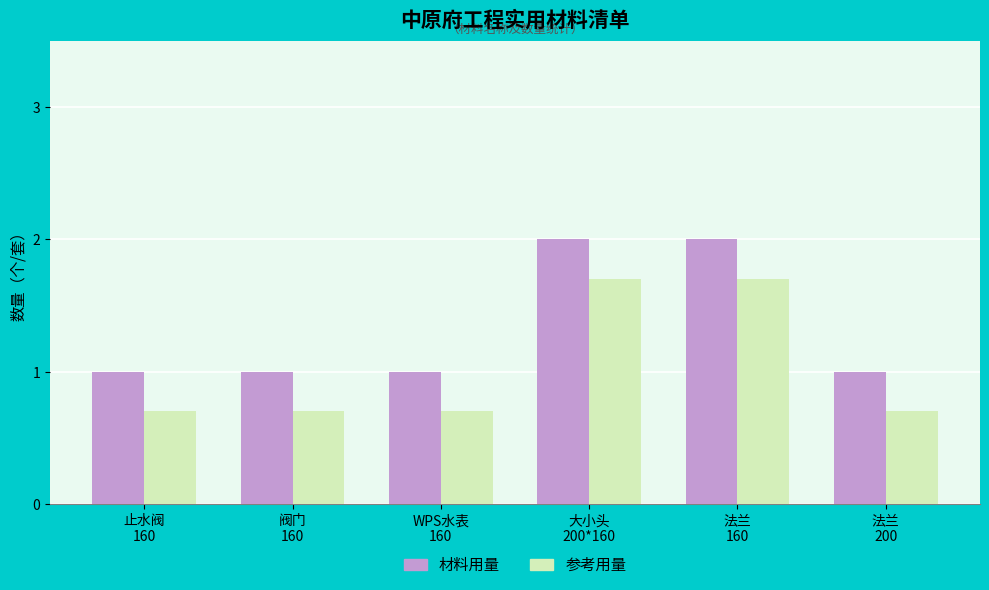

What are all the series names shown in the legend?

材料用量, 参考用量